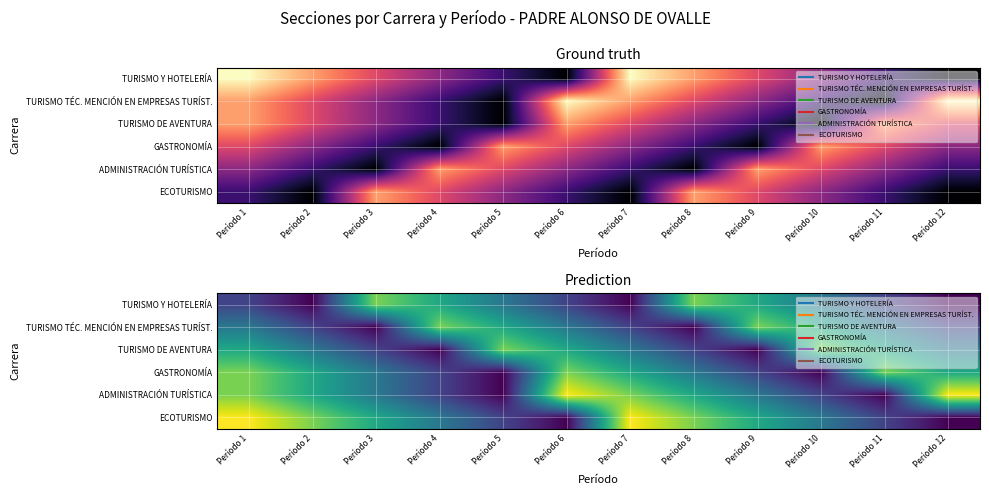

What is the sum of all ECOTURISMO values?

50.4